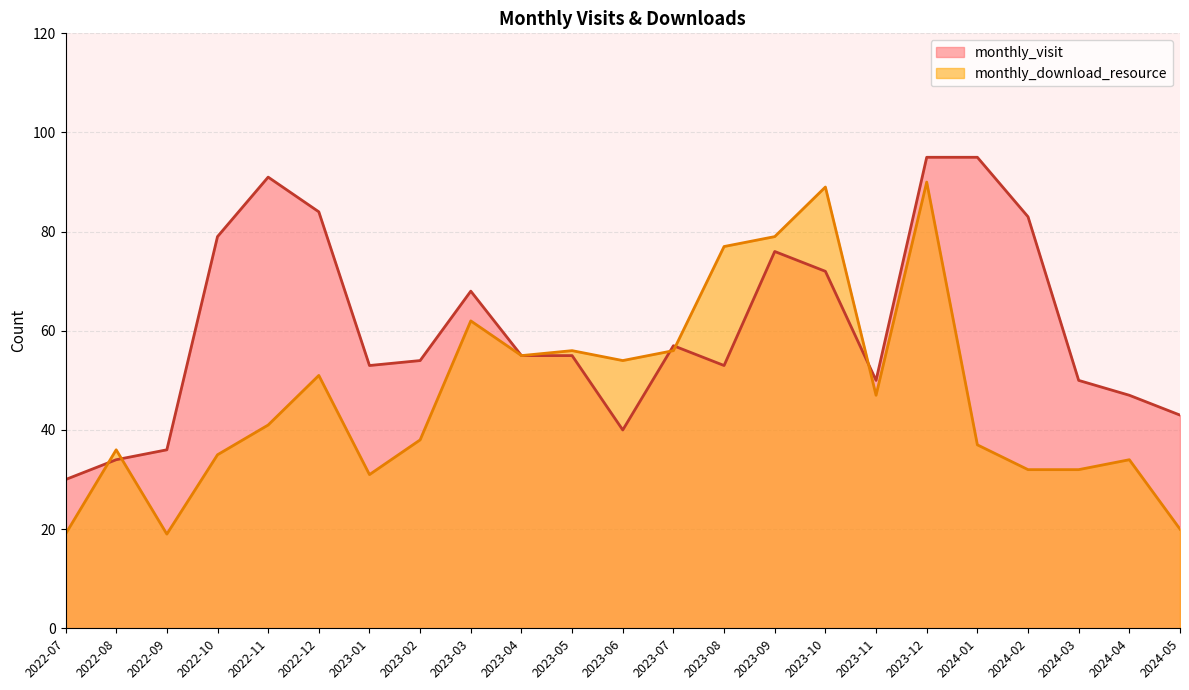

Is it true that monthly_download_resource equals 121 at 2023-12?

False